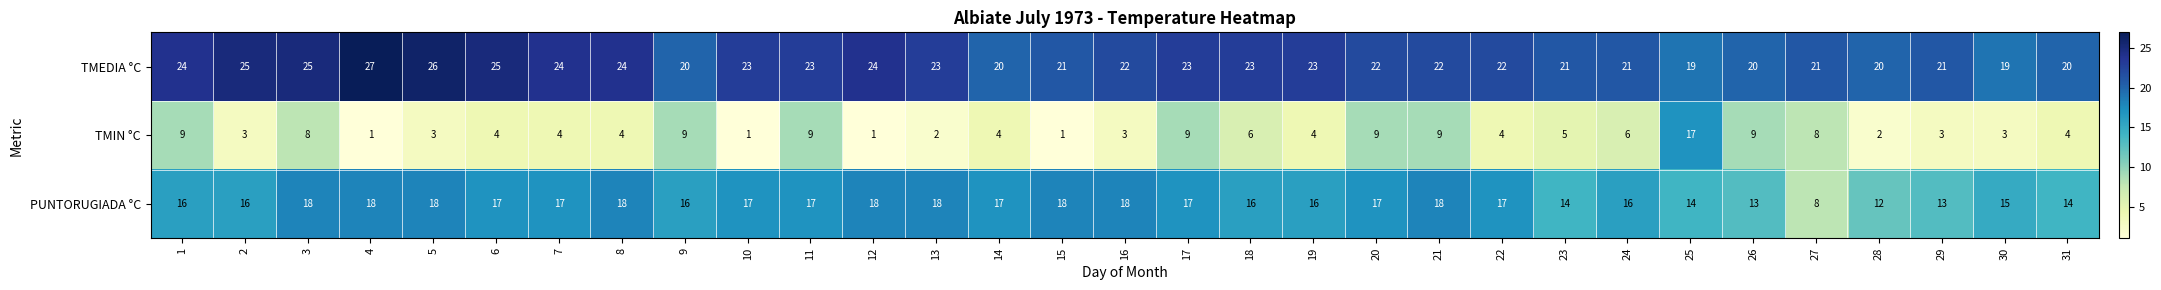

At which category is the sum across all series the highest?

3